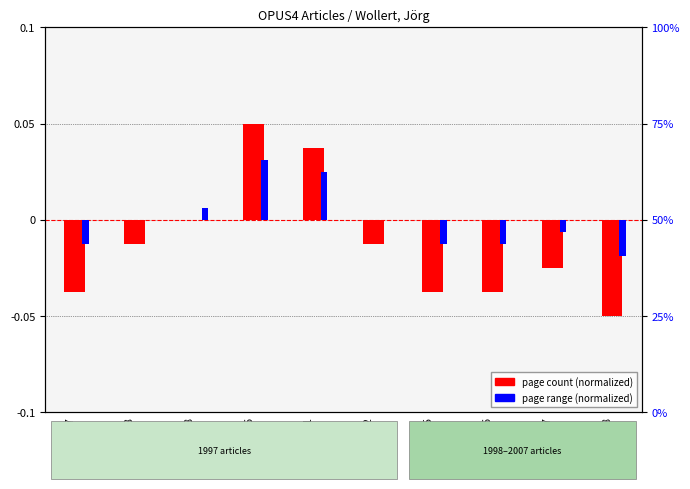

Is it true that page range (normalized) equals 0.0 at OPUS4-6971?

True